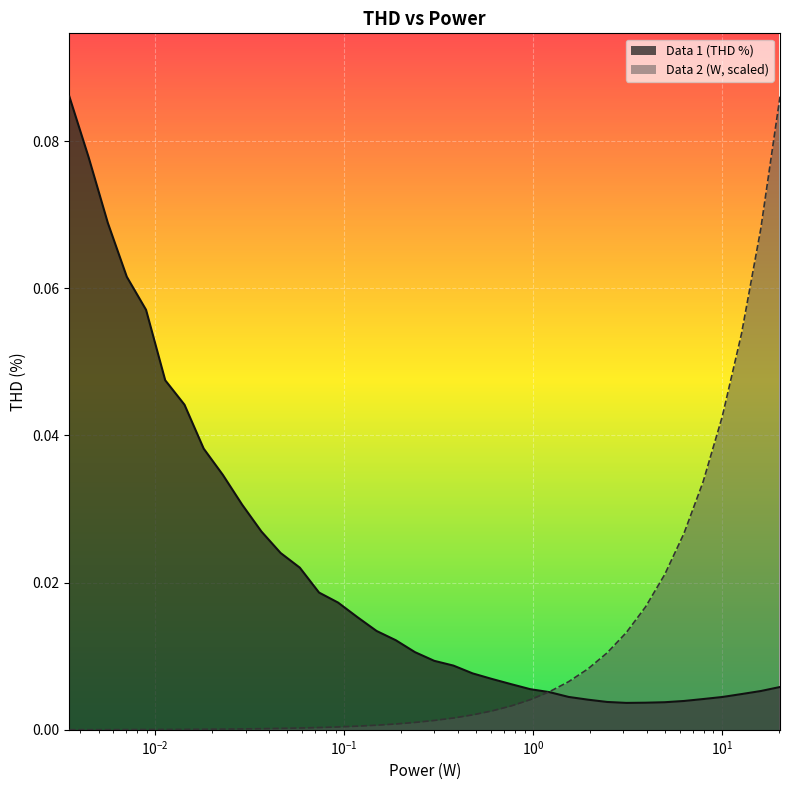

Which series has the largest total across all categories?

Data 1 (THD %)